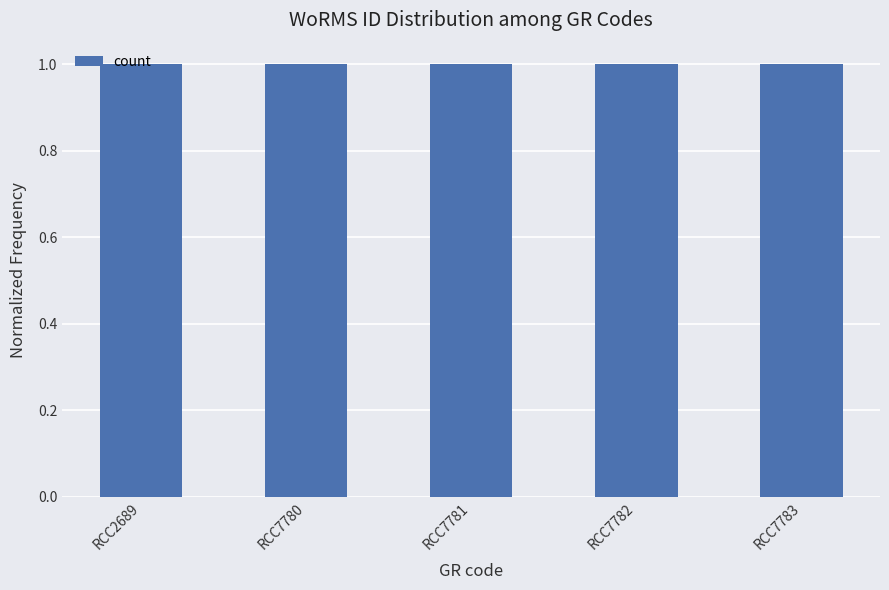

The value at RCC7780 is 1.0. True or false?

True